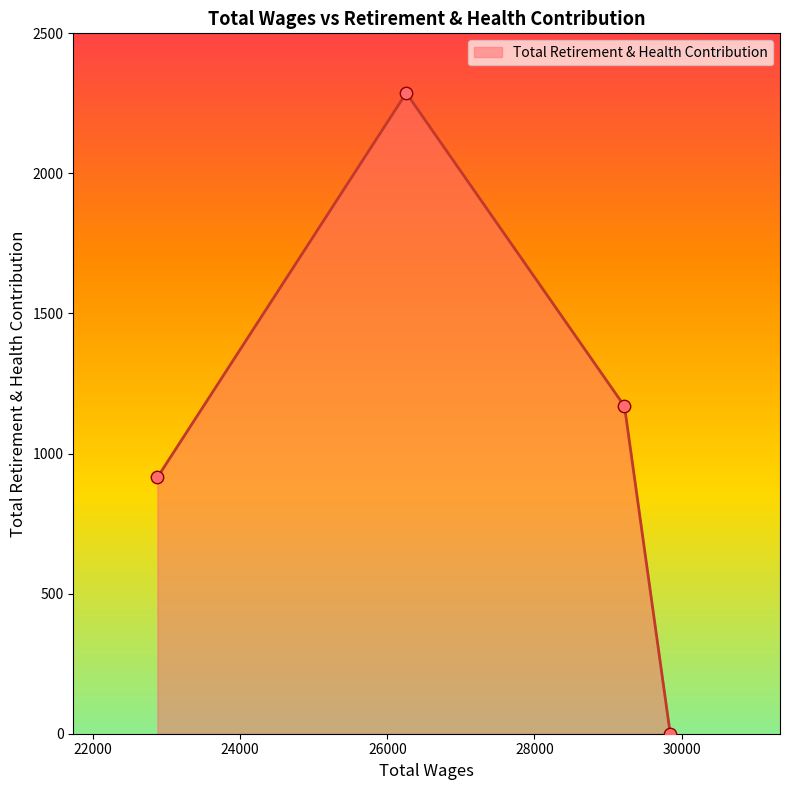

What is the difference between the maximum and minimum values?

2287